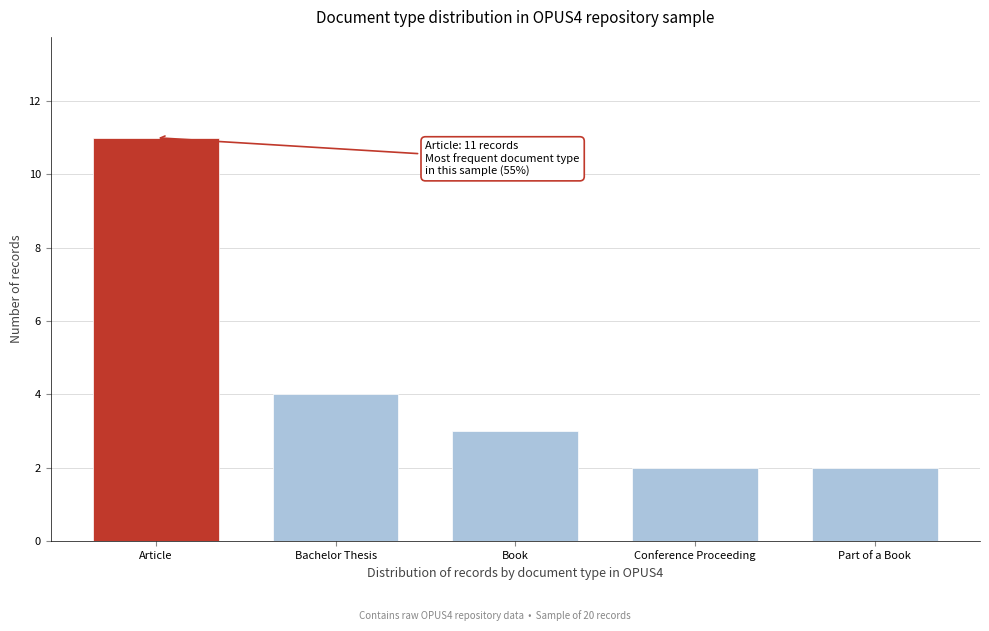

Reading left to right, transcribe all the data shown in this chart.

11	4	3	2	2